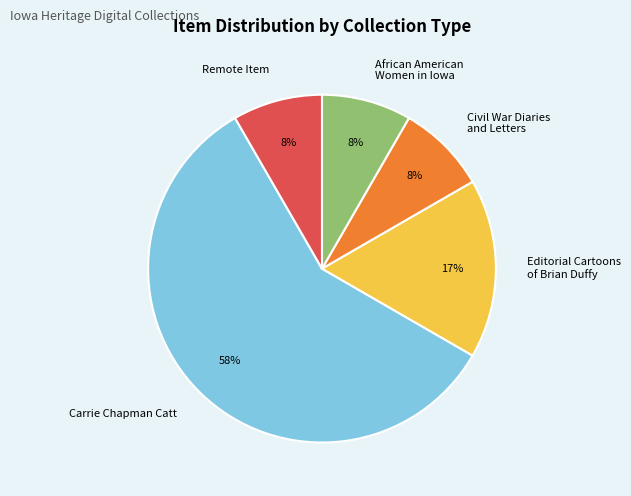

Count the number of slices in the pie.

5